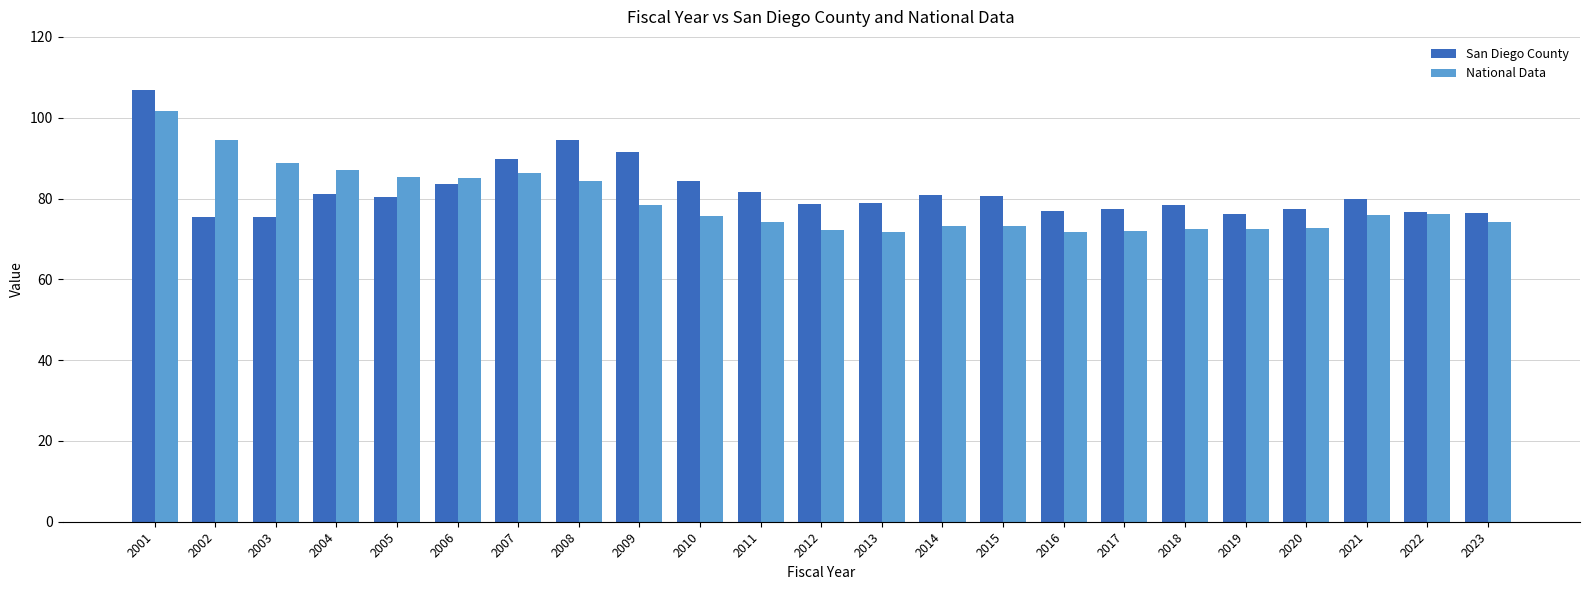

How many data points in National Data are less than 75?

11